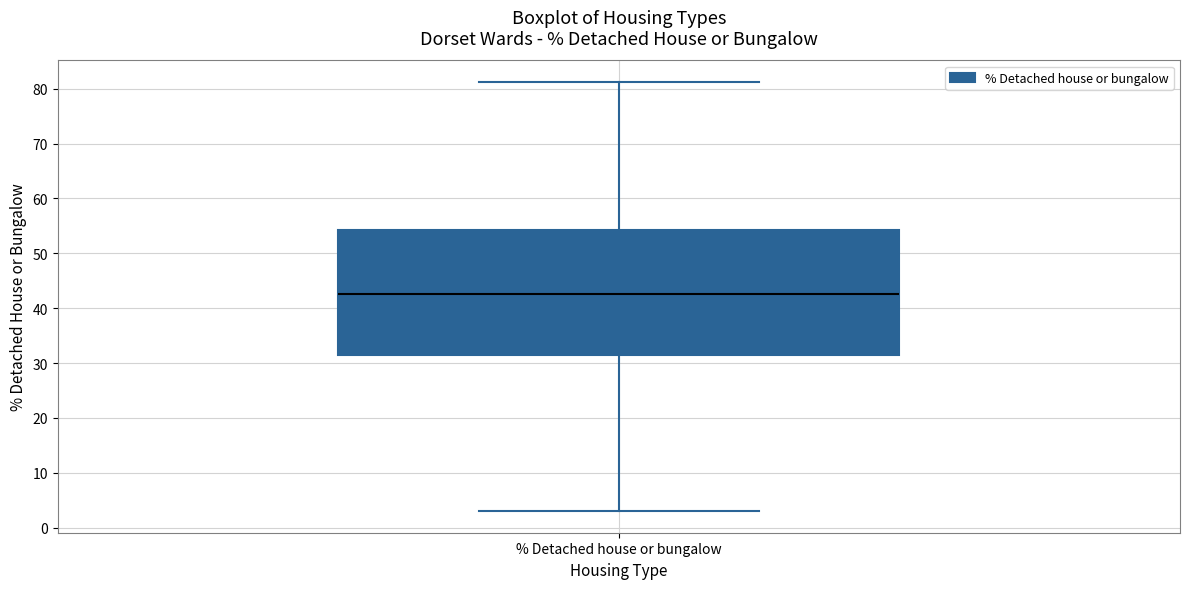

Where is the upper edge of the box for % Detached house or bungalow on the y-axis? The values are not printed on the chart, so give them approximately, as read against the axis.

54